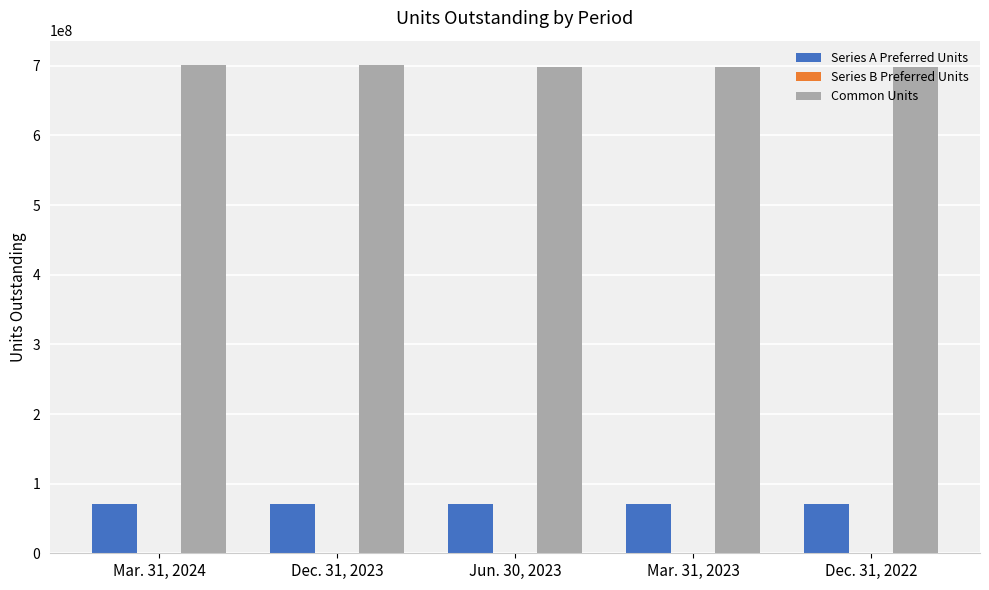

Is it true that Common Units equals 458709615 at Mar. 31, 2024?

False